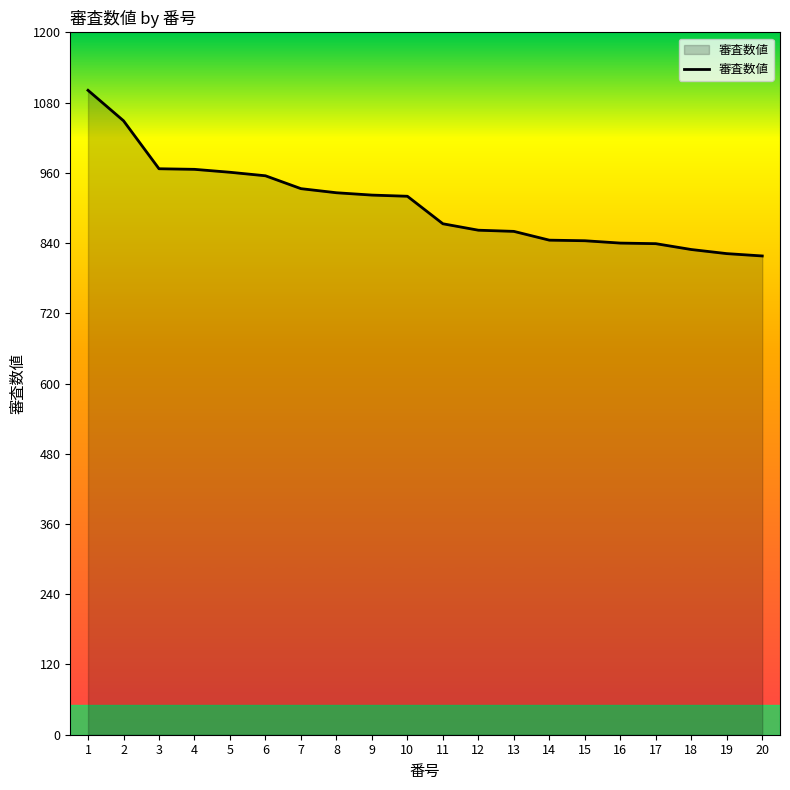

Which label corresponds to the largest value in the chart?

1